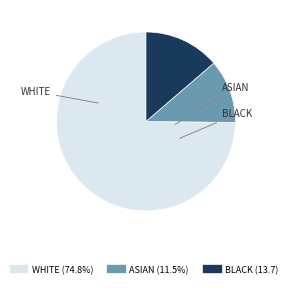

Does any single category account for the majority?

Yes